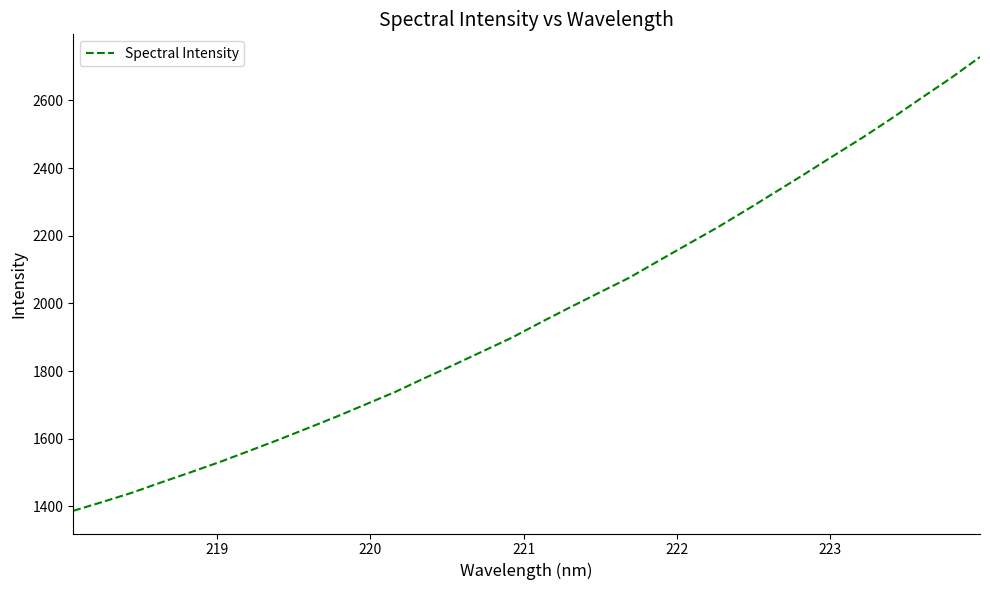

What is the maximum value shown in the chart?

2728.5